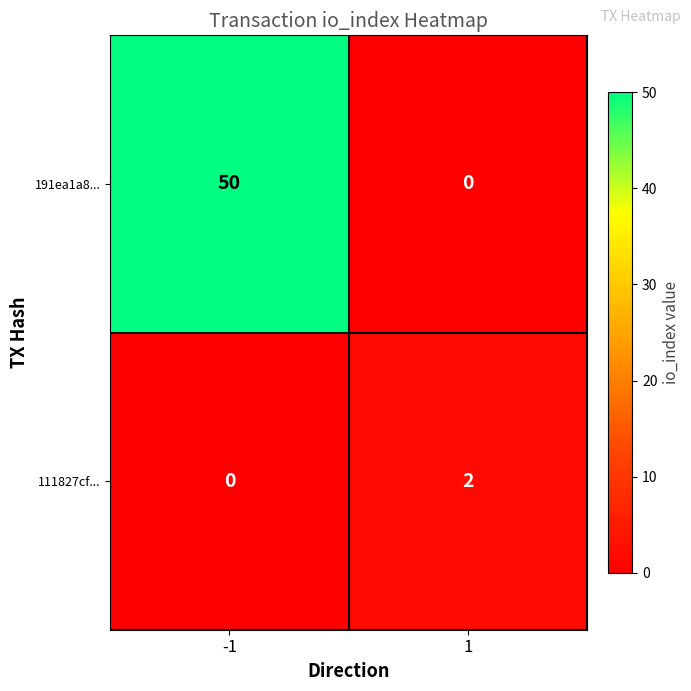

Reading right to left, extract all data points from this chart.

191ea1a8...: 1=0	-1=50
111827cf...: 1=2	-1=0